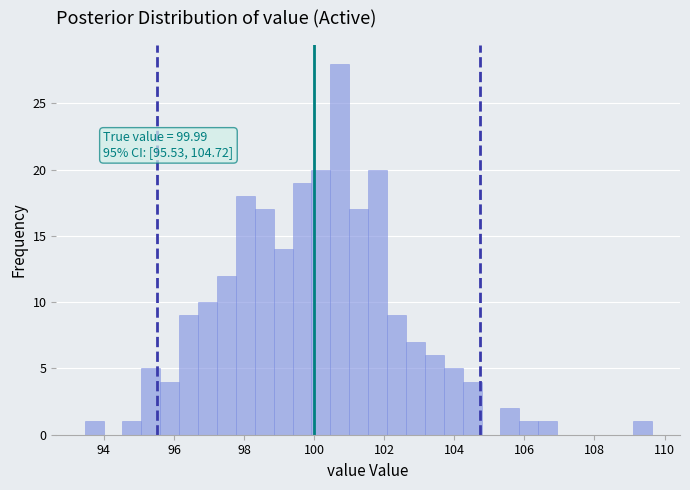

Read against the x-axis, roughly where is the centre of the tallest bar?

100.8